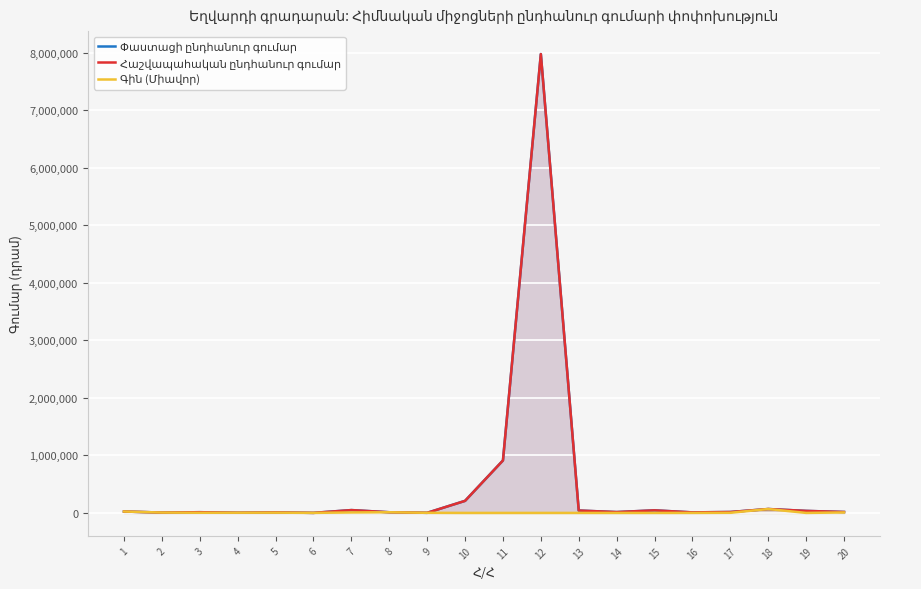

At which label does Գին (Միավոր) reach its minimum?

14